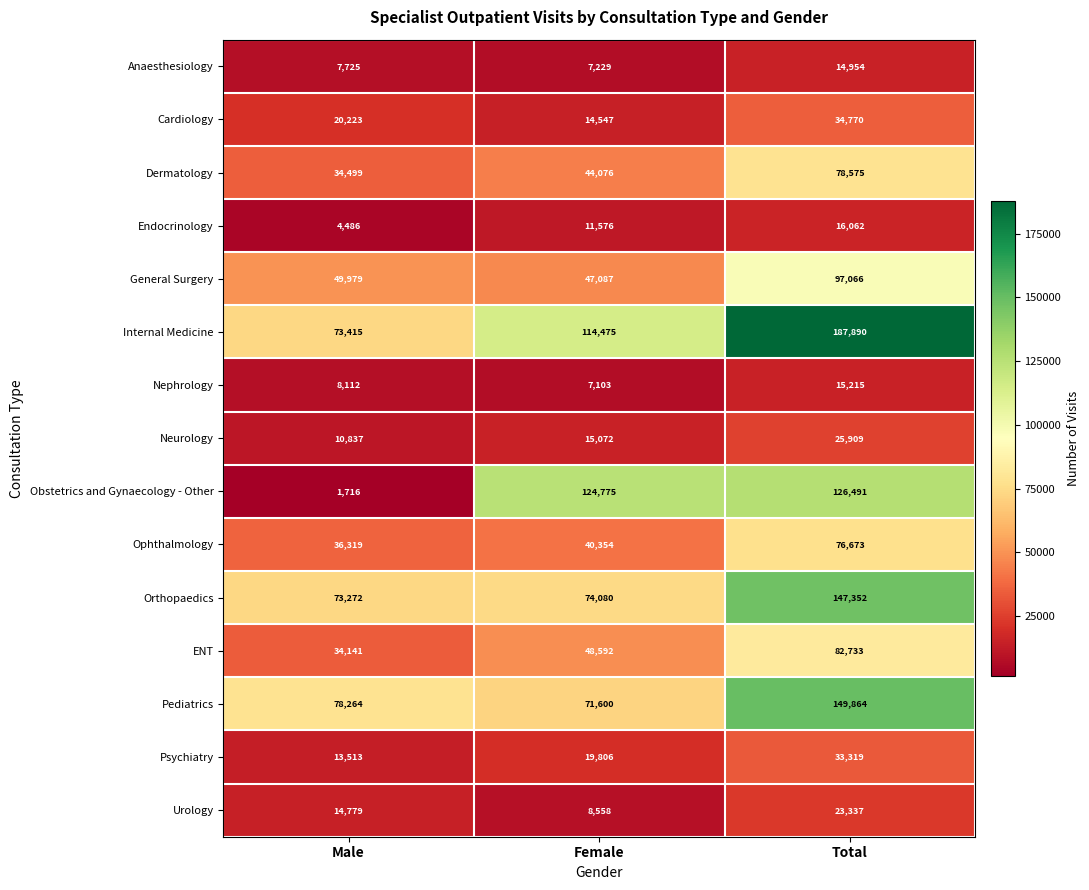

What is the average value of the Obstetrics and Gynaecology - Other series?

84327